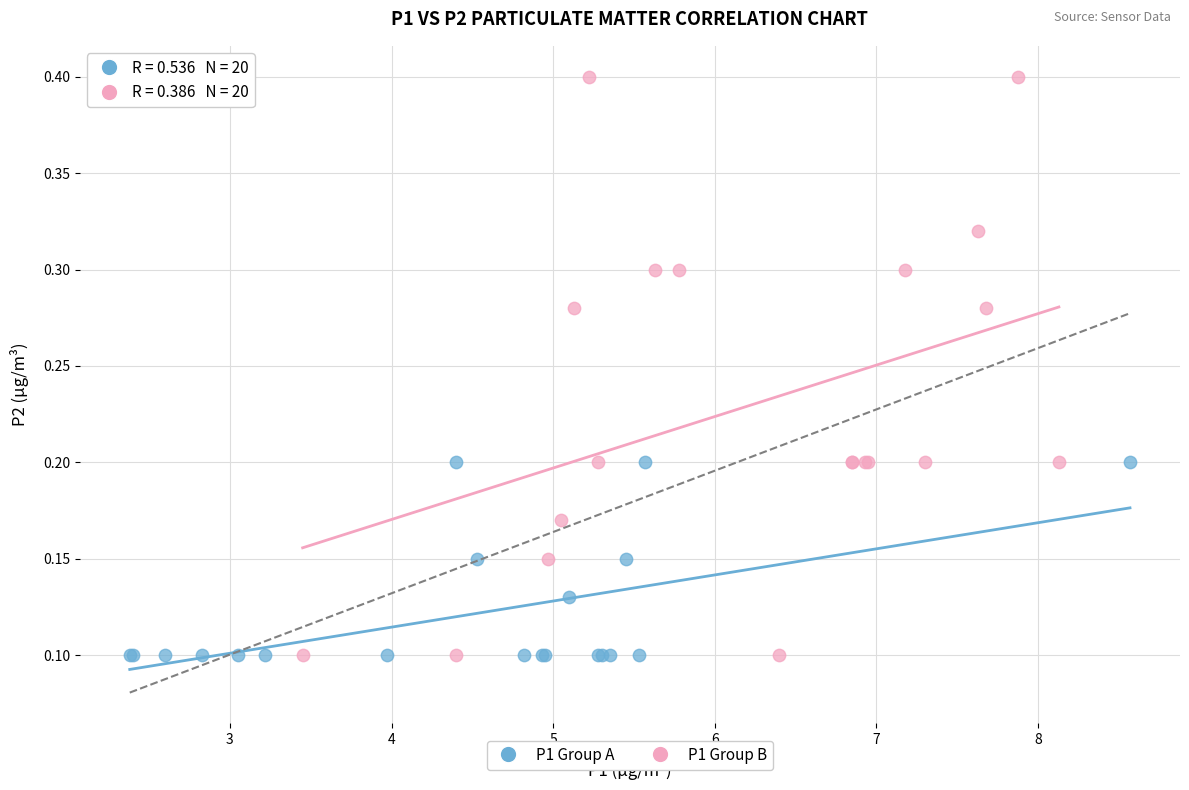

What are all the series names shown in the legend?

P1 Group A, P1 Group B